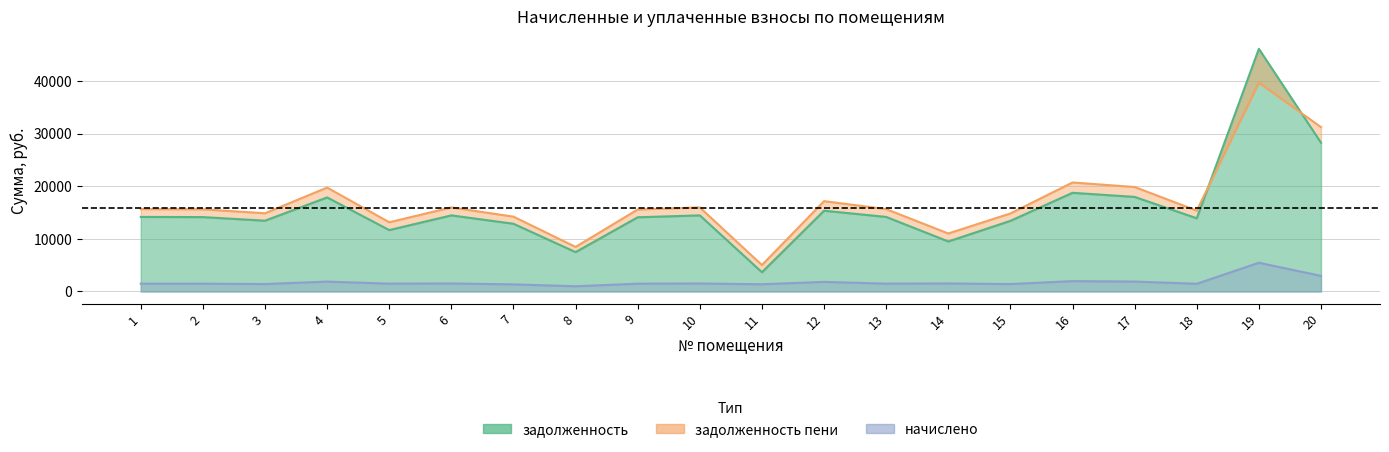

What is the total value across all series at 17?

39689.9